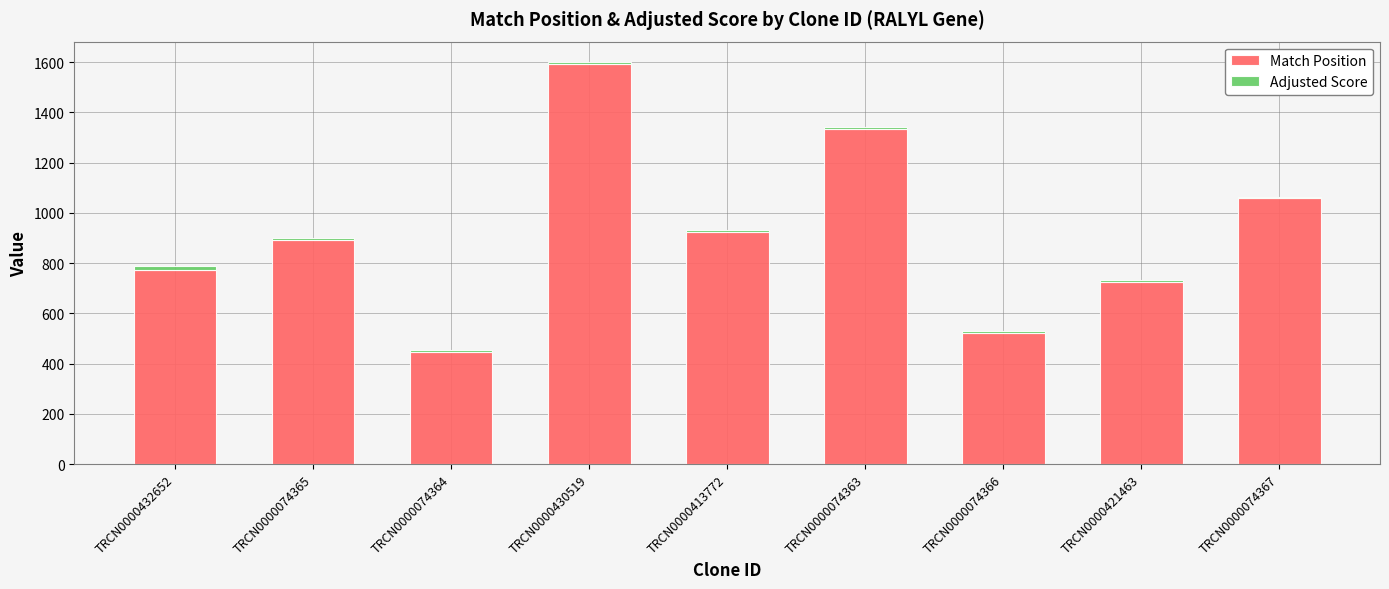

Reading right to left, list the values for the Match Position series.

TRCN0000074367=1060.0	TRCN0000421463=724.0	TRCN0000074366=523.0	TRCN0000074363=1334.0	TRCN0000413772=922.0	TRCN0000430519=1591.0	TRCN0000074364=447.0	TRCN0000074365=893.0	TRCN0000432652=771.0